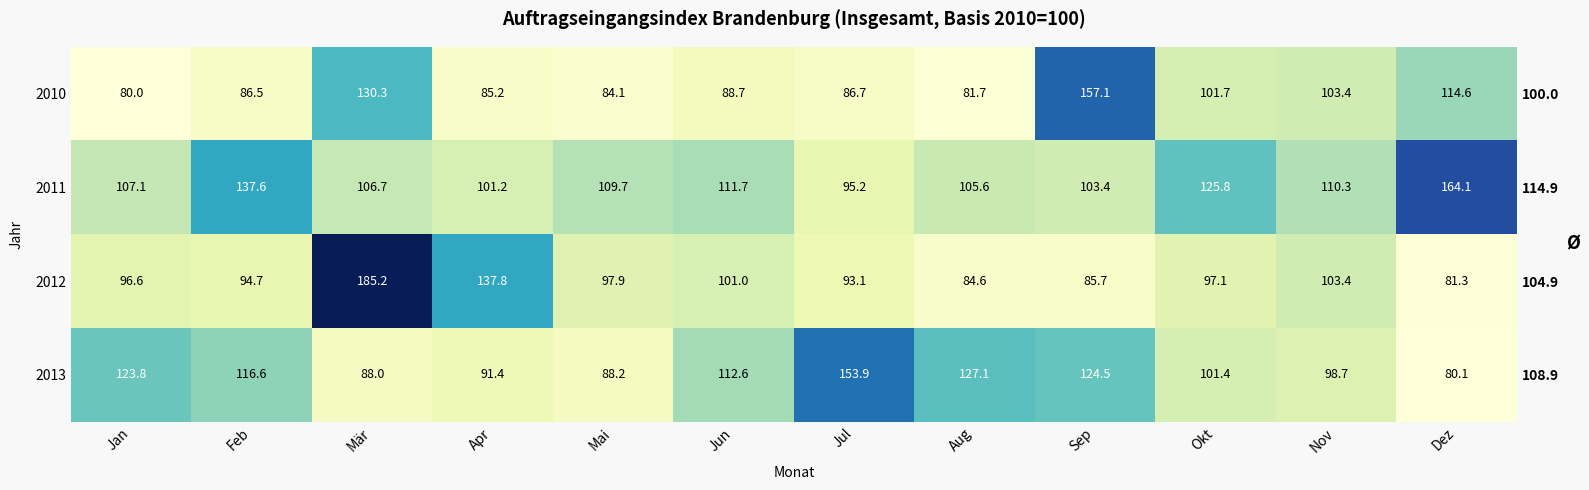

The value of 2013 at Aug is 127.1. True or false?

True